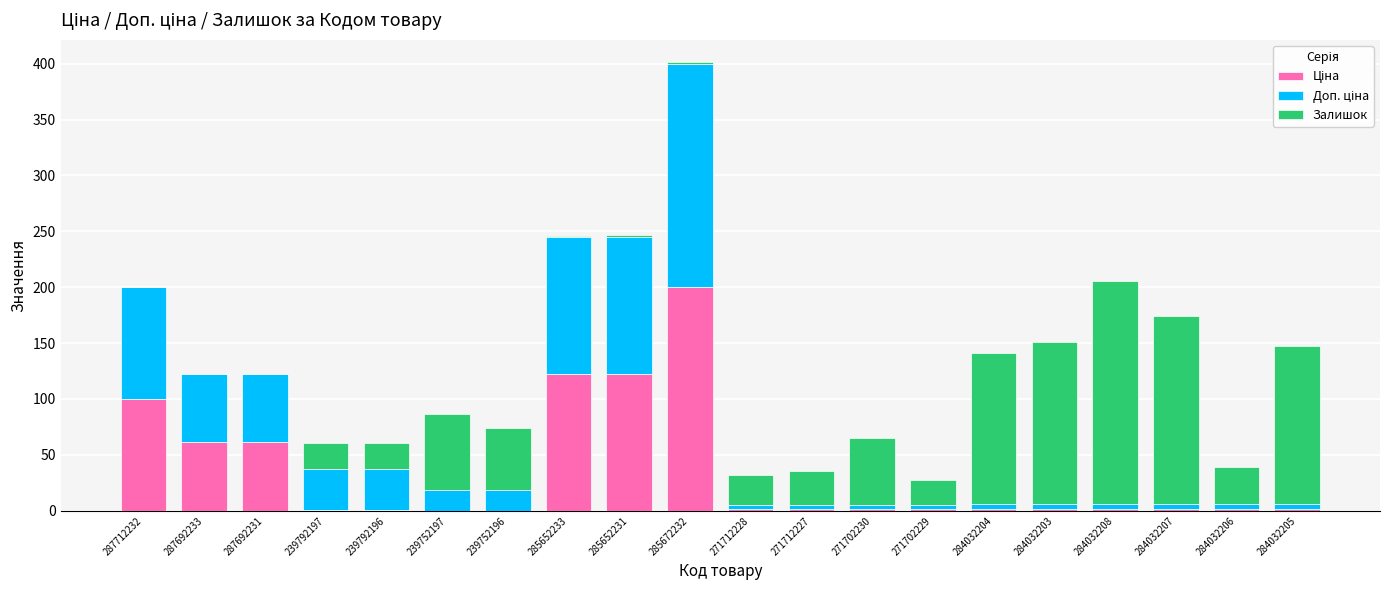

At which category is the sum across all series the highest?

285672232